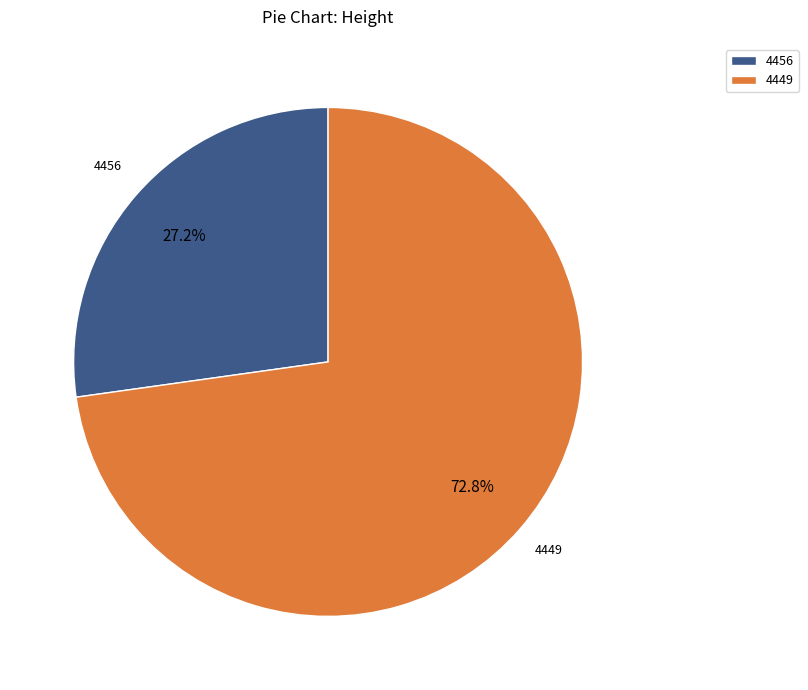

Count the number of slices in the pie.

2